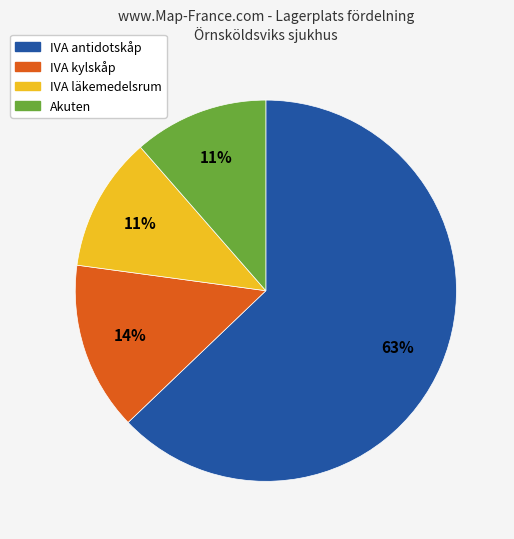

Between IVA antidotskåp and IVA läkemedelsrum, which is larger?

IVA antidotskåp